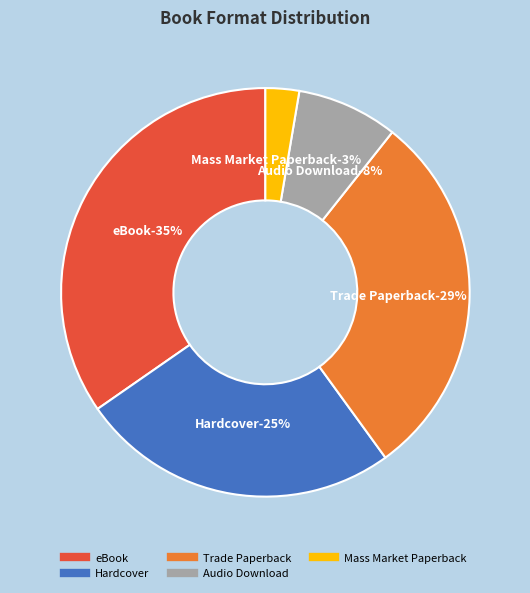

Is it true that Mass Market Paperback is 12% of the pie?

False